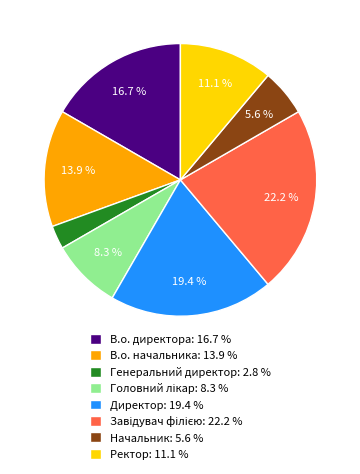

To the nearest percent, what is the difference between the В.о. начальника and Начальник slice percentages?

8%